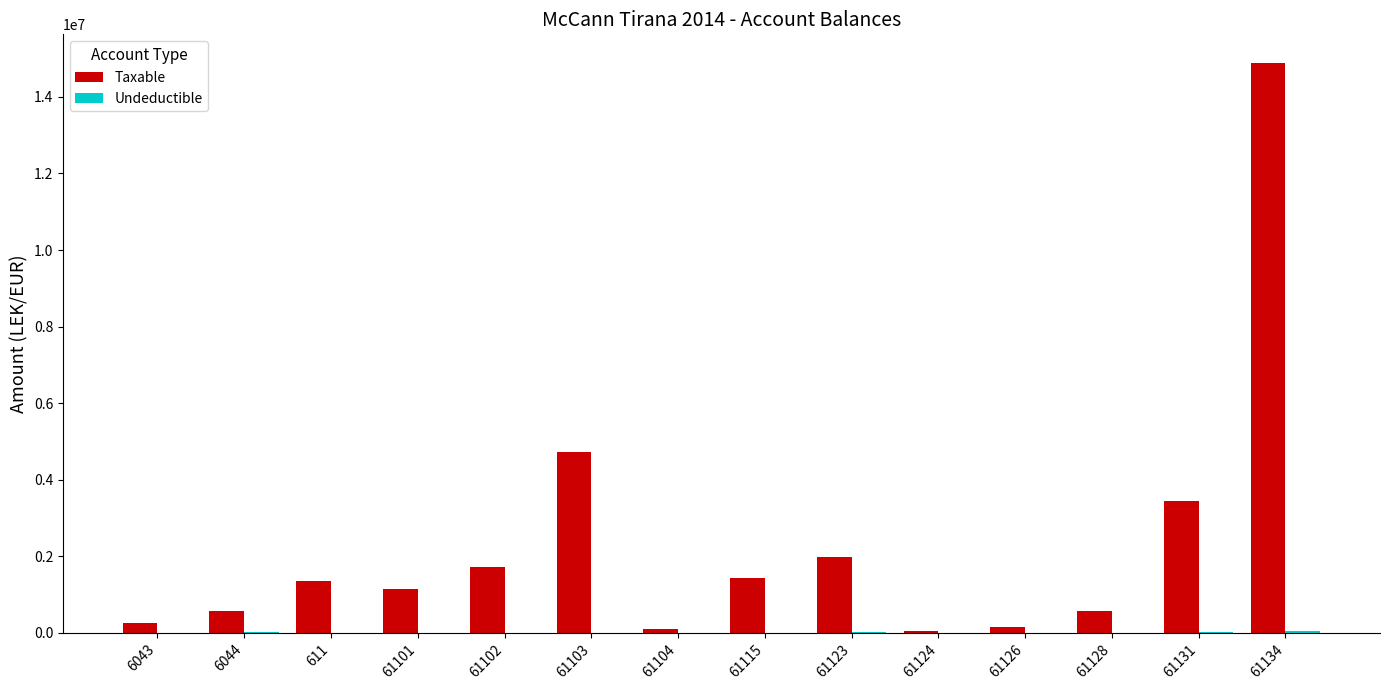

Is it true that Taxable equals 61813.2 at 61124?

True